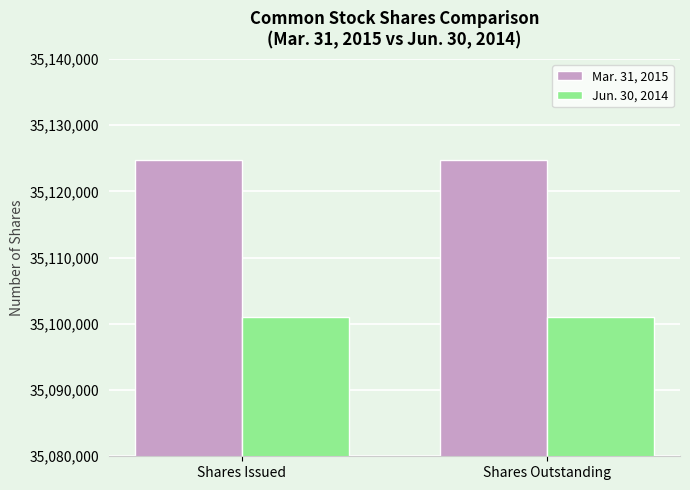

Reading left to right, what are all the values shown in this chart?

Mar. 31, 2015: 35124728	35124728
Jun. 30, 2014: 35100961	35100961